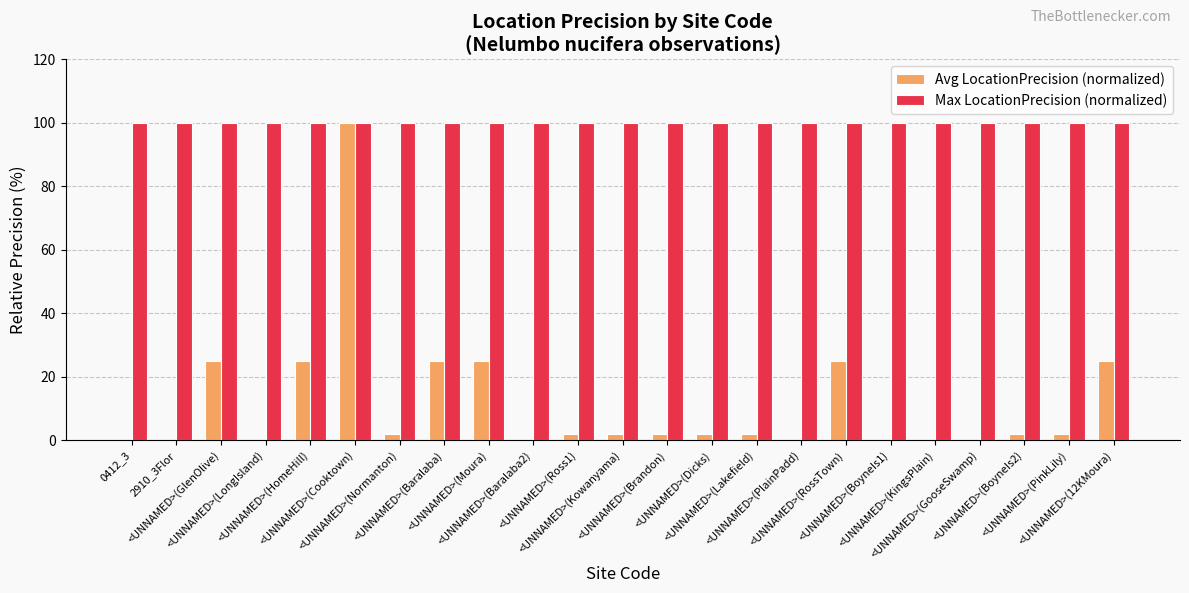

What is the maximum value for Avg LocationPrecision (normalized)?

100.0